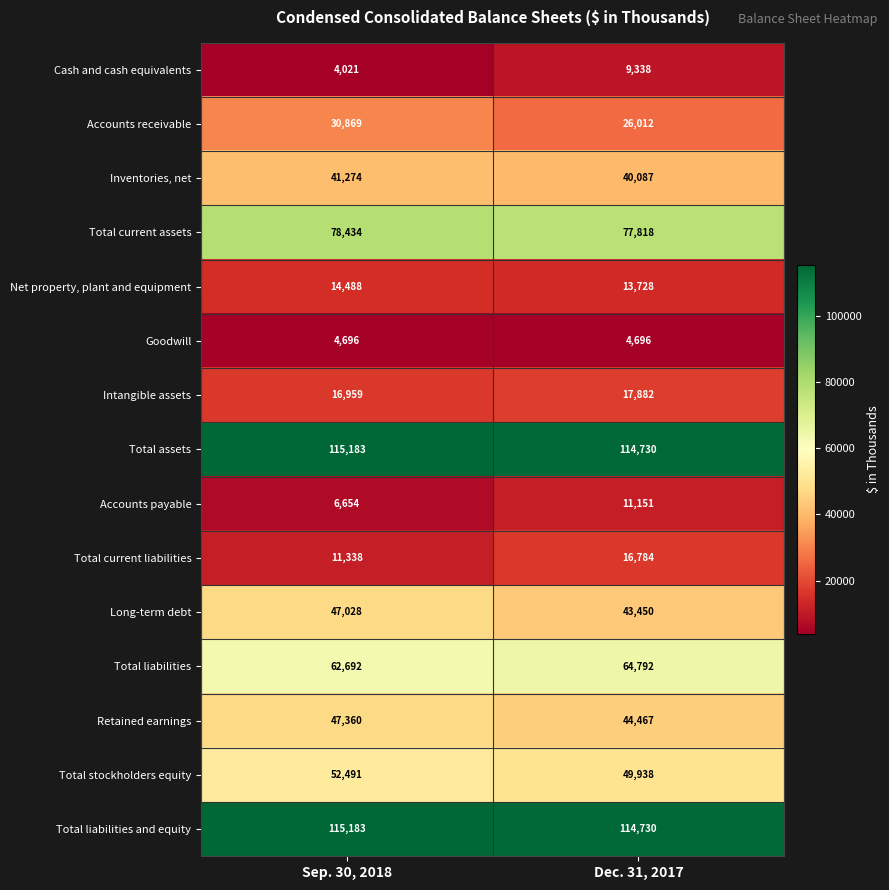

Is the value of Total current liabilities at Dec. 31, 2017 greater than the value of Cash and cash equivalents at Sep. 30, 2018?

Yes